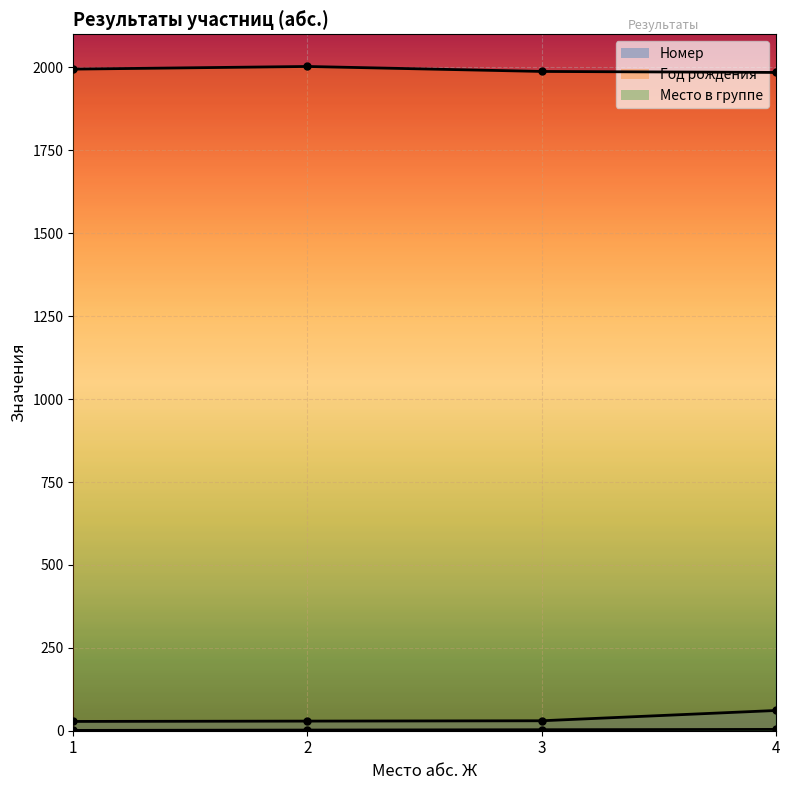

How many Год рождения values are between 1988 and 2003?

3